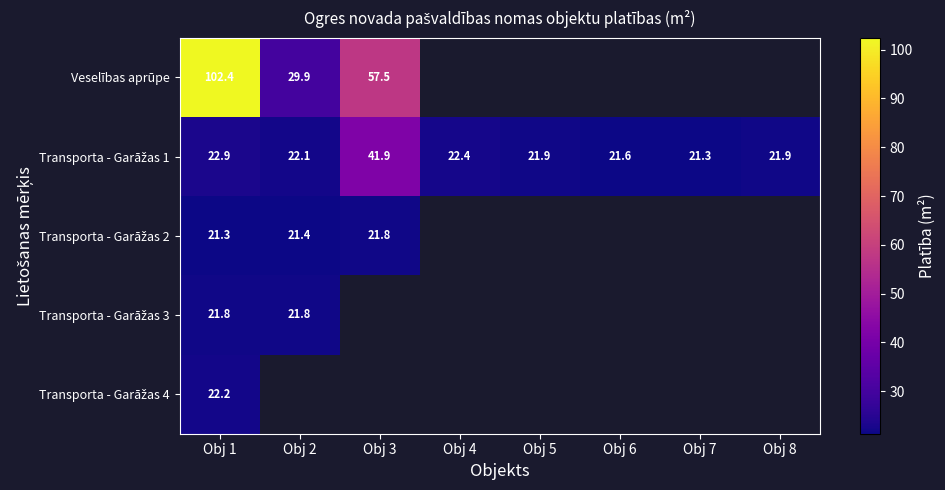

At which label does Transporta - Garāžas 3 reach its minimum?

Obj 1